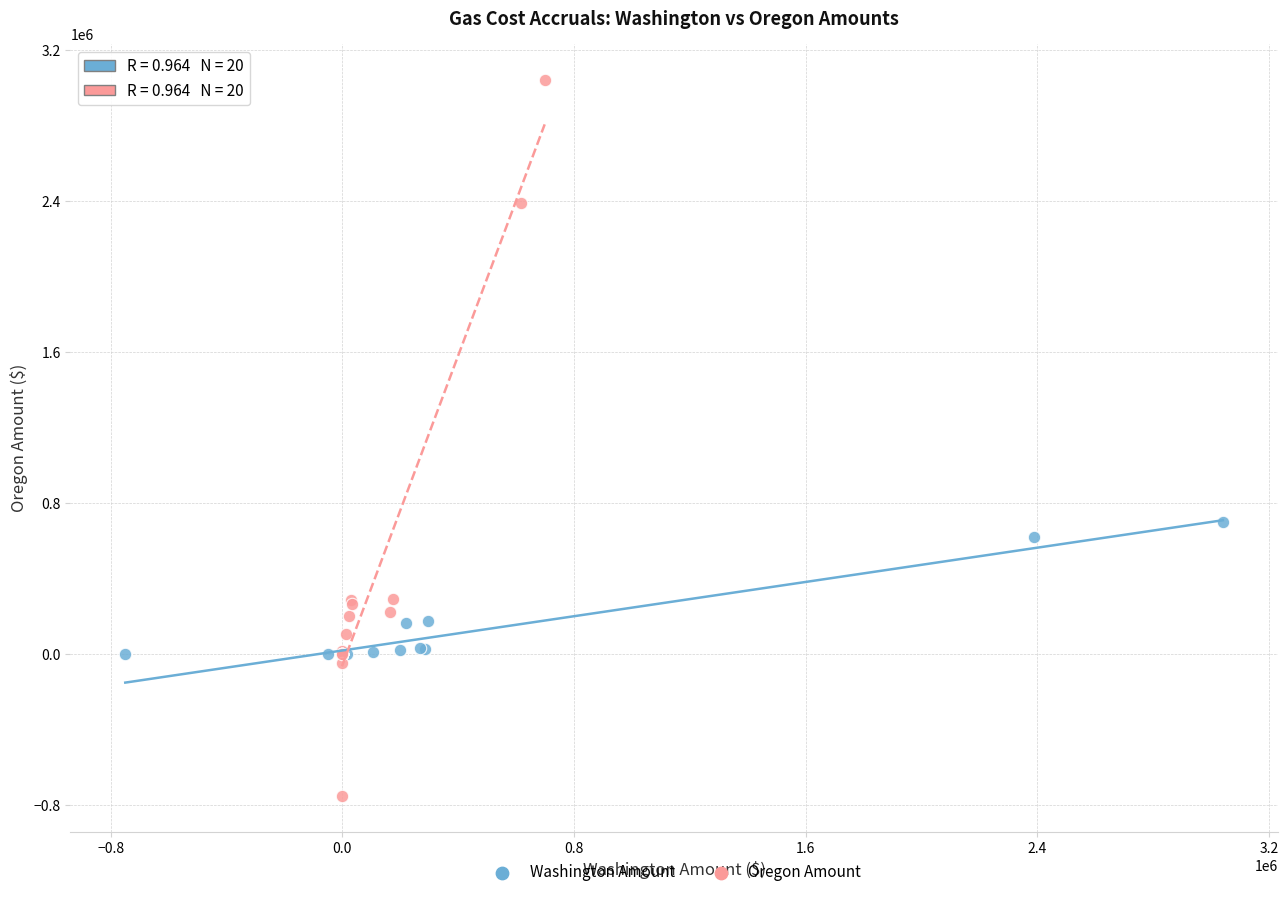

Which series reaches the maximum Y coordinate?

Oregon Amount